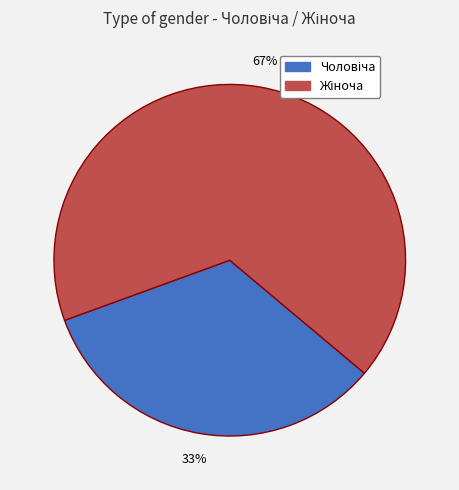

How many slices are in this pie chart?

2